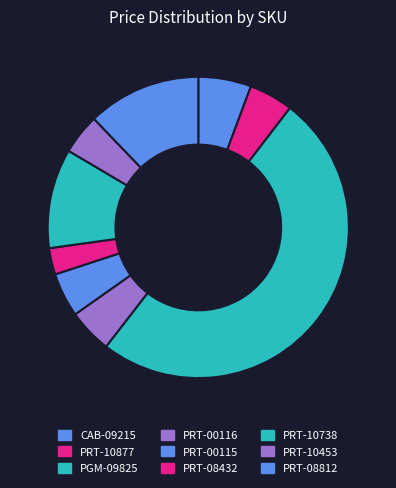

Does any single category account for the majority?

Yes